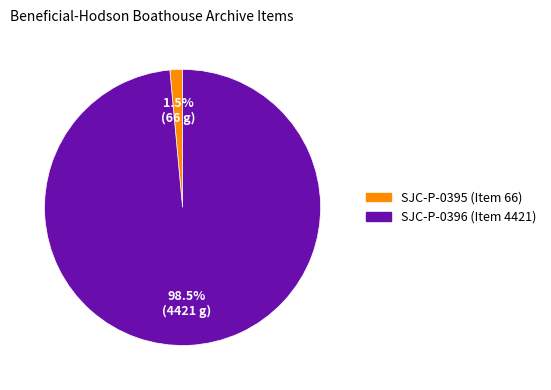

Which slice is the largest?

SJC-P-0396 (Item 4421)